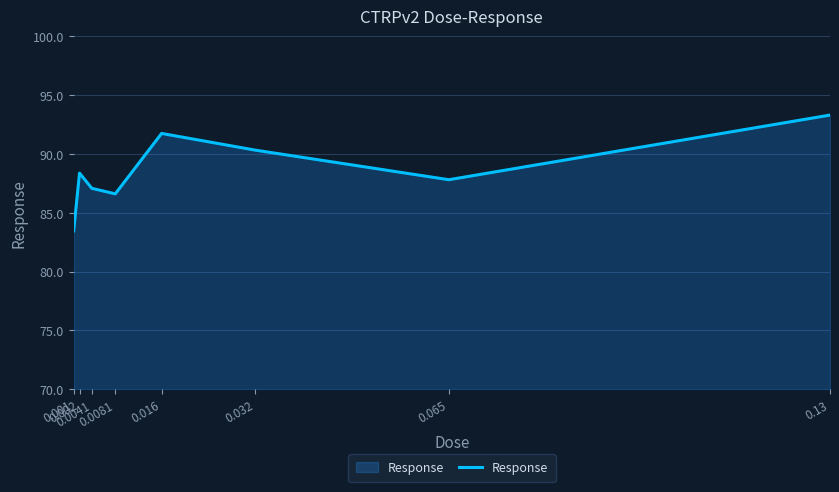

Reading right to left, list all the values displayed in this chart.

0.13=93.3	0.065=87.8	0.032=90.3	0.016=91.7	0.0081=86.6	0.0041=87.1	0.002=88.4	0.001=83.5